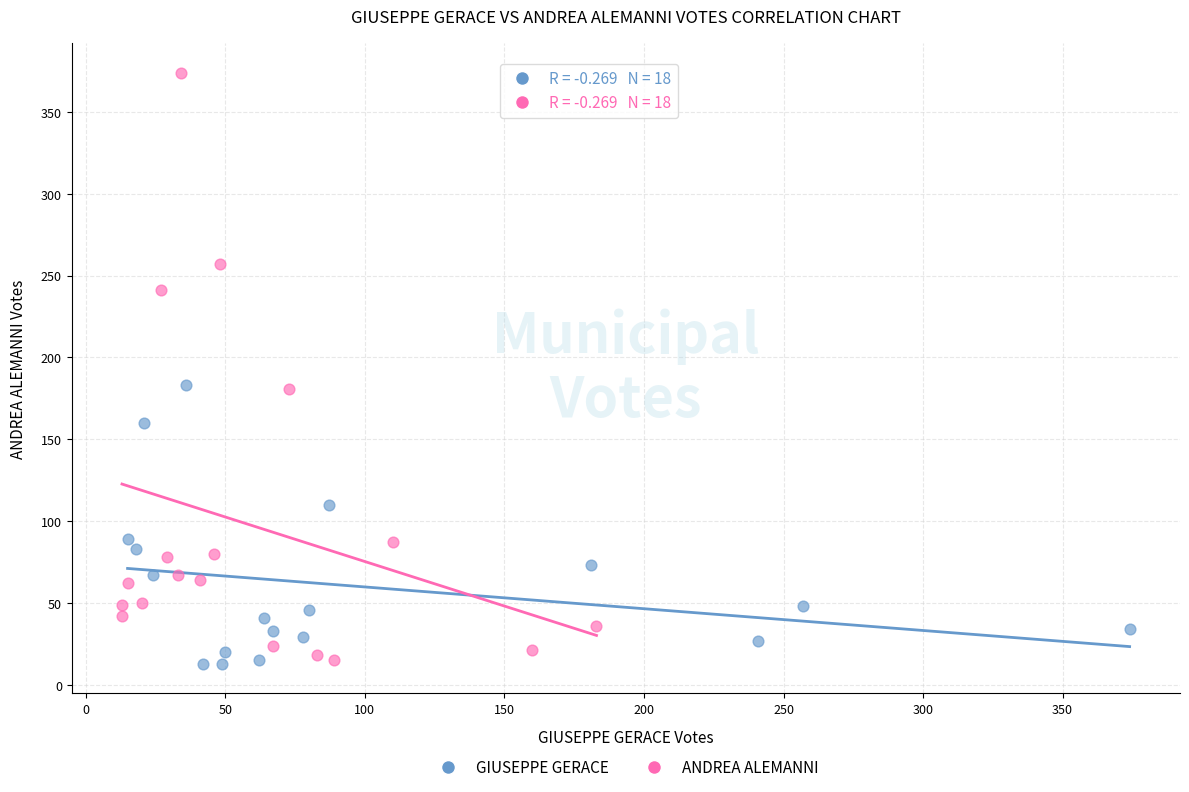

Which series has the largest Y range (max minus min)?

ANDREA ALEMANNI